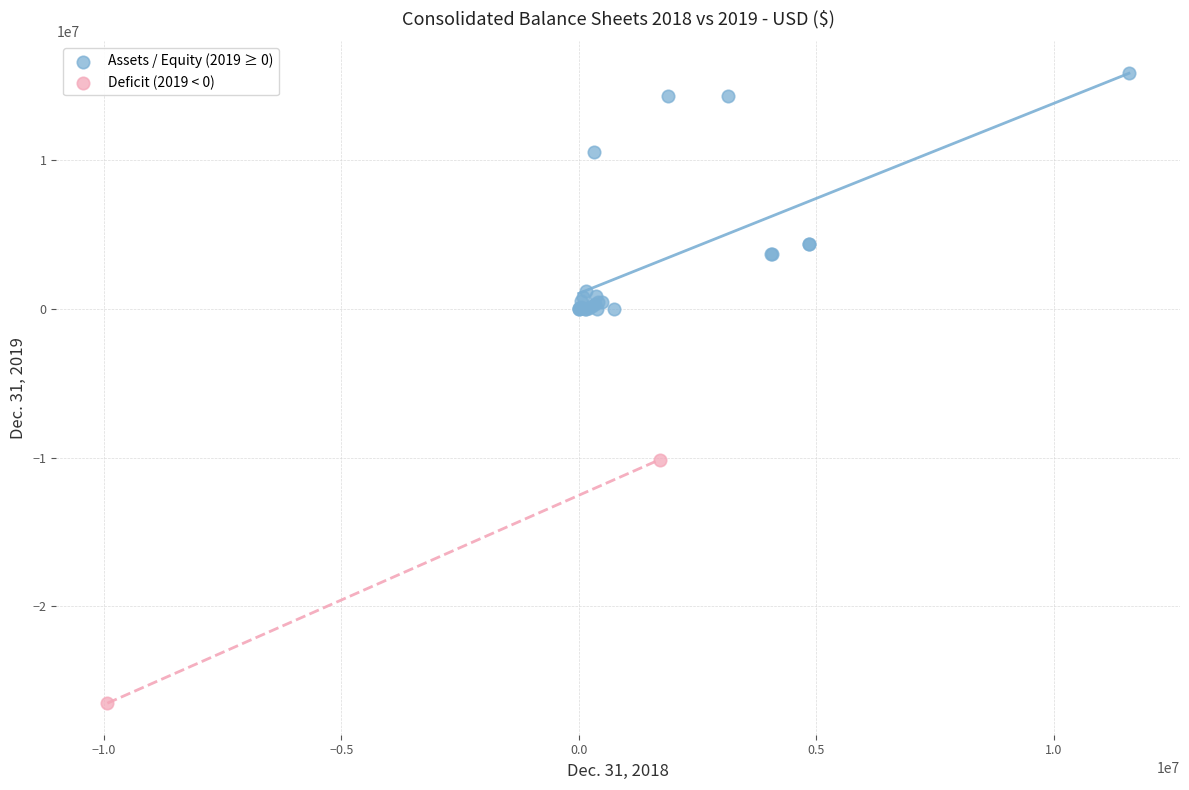

Which series reaches the minimum Y coordinate?

Deficit (2019 < 0)